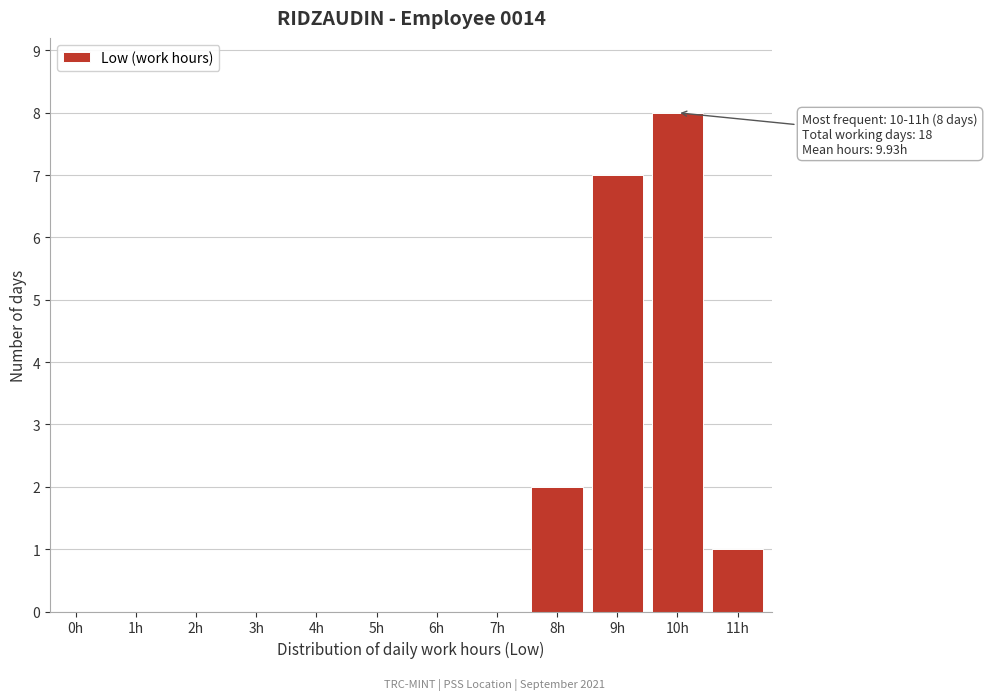

Reading left to right, transcribe all the data shown in this chart.

0h=0	1h=0	2h=0	3h=0	4h=0	5h=0	6h=0	7h=0	8h=2	9h=7	10h=8	11h=1